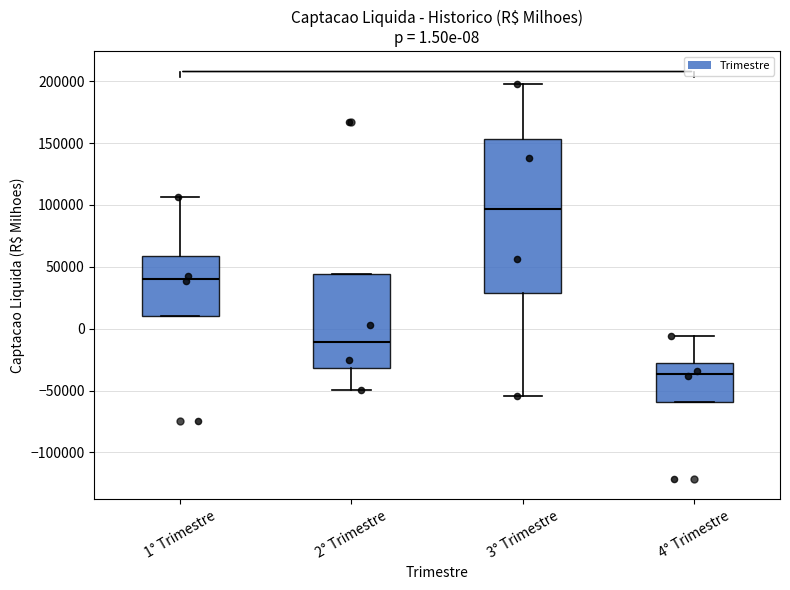

Which box has the lowest median line?

4° Trimestre